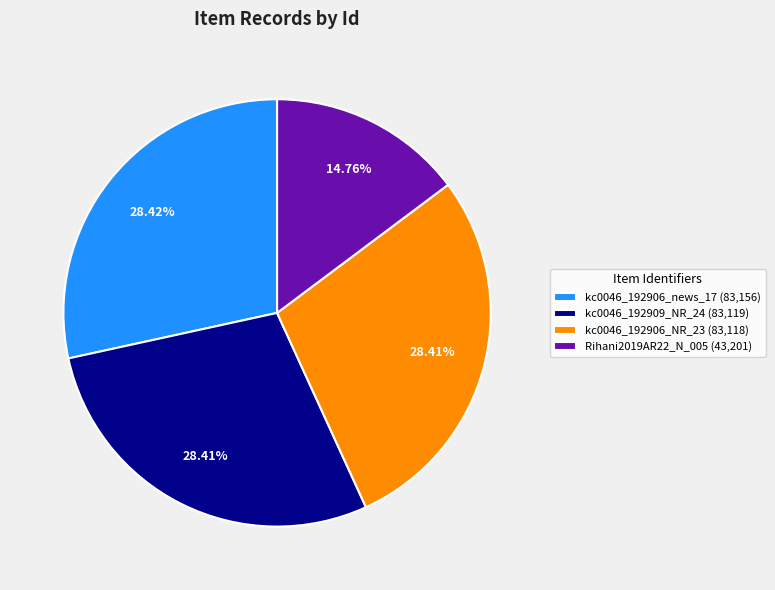

Do kc0046_192906_news_17 and kc0046_192909_NR_24 together represent more than half of the pie?

Yes